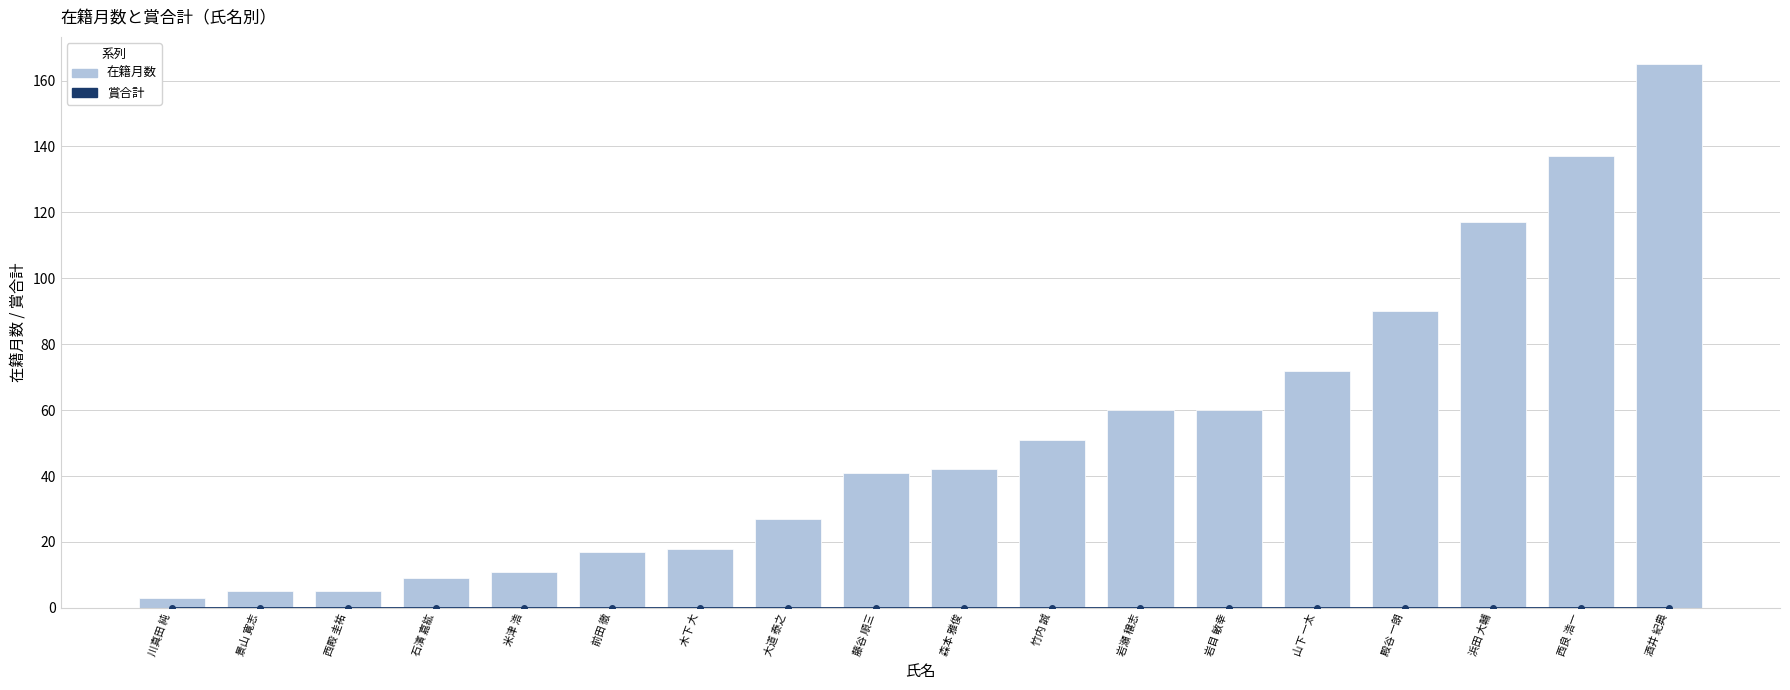

Which has a higher value, 西殿 圭祐 or 岩瀬 穣志?

西殿 圭祐